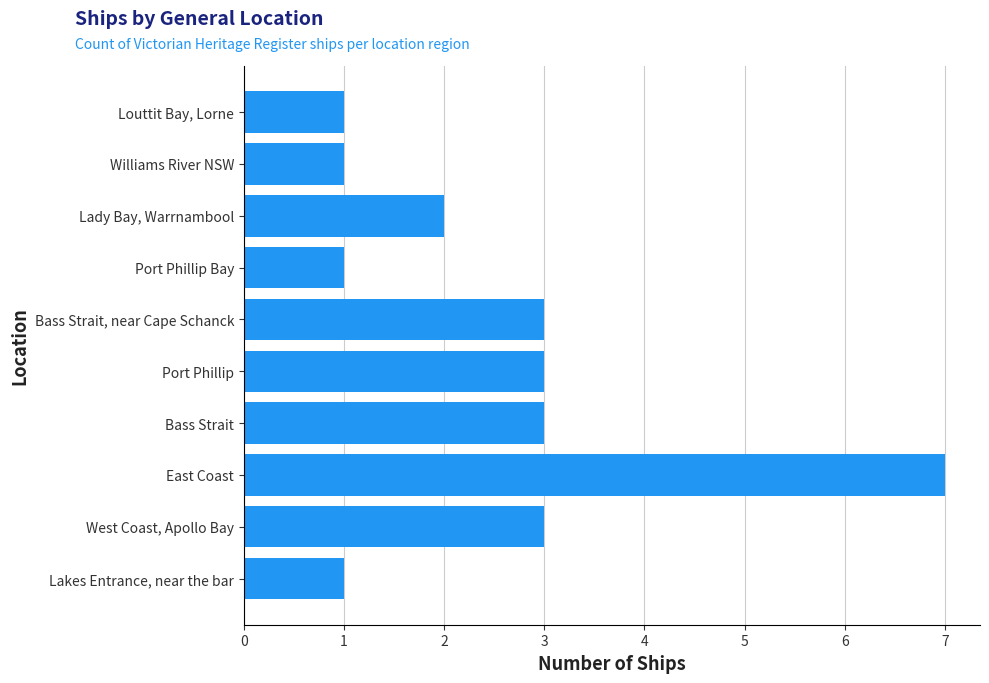

What is the change in value from East Coast to Lady Bay, Warrnambool?

-5